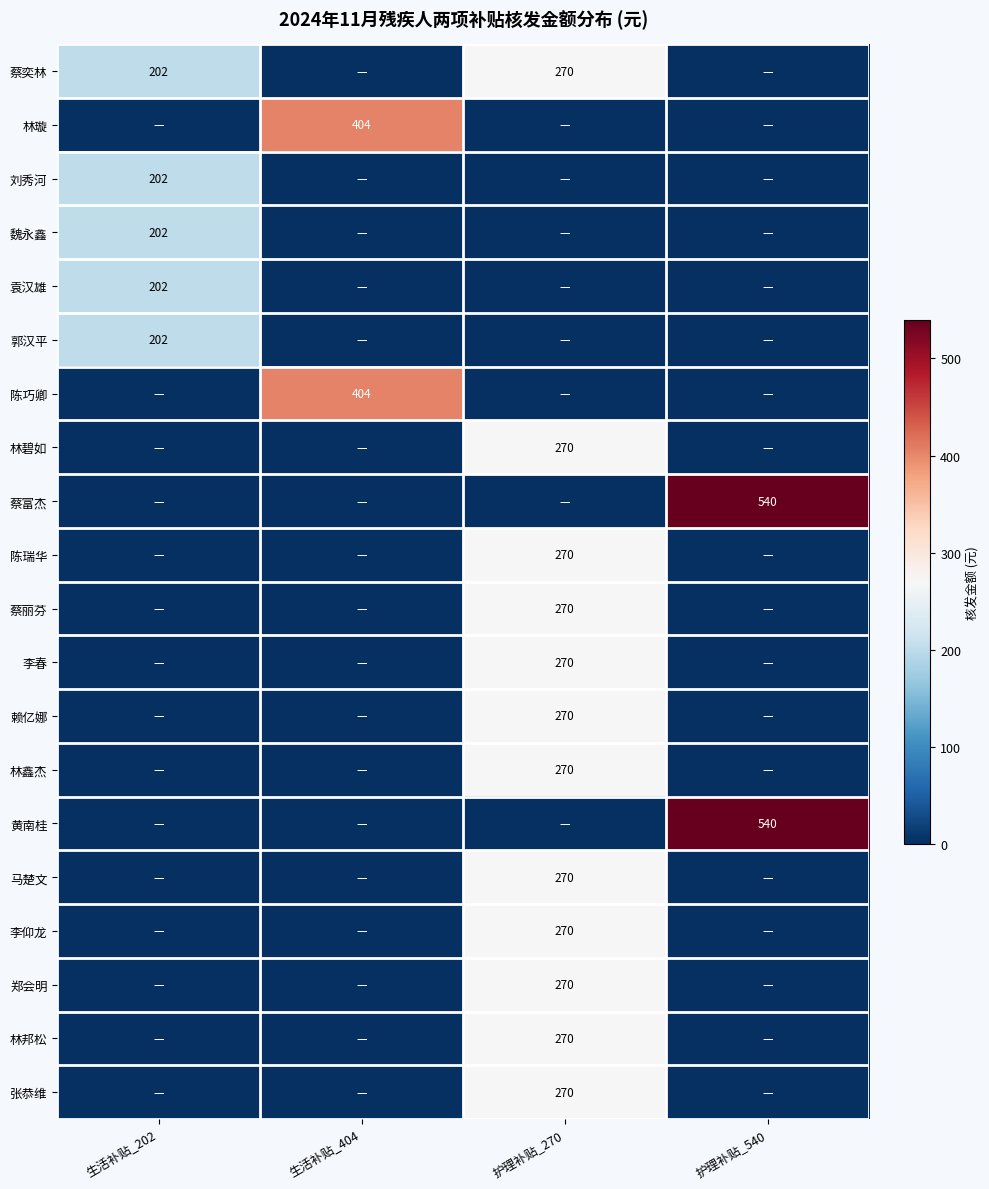

At how many categories does at least one series exceed 429?

1